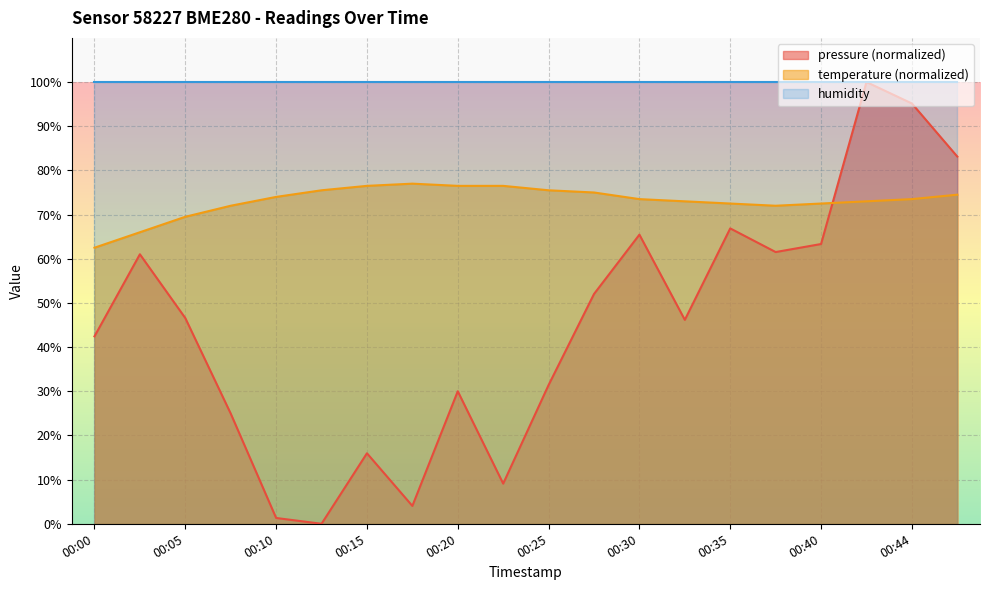

Rank the series at 00:20 from lowest to highest value.

pressure (normalized), temperature (normalized), humidity